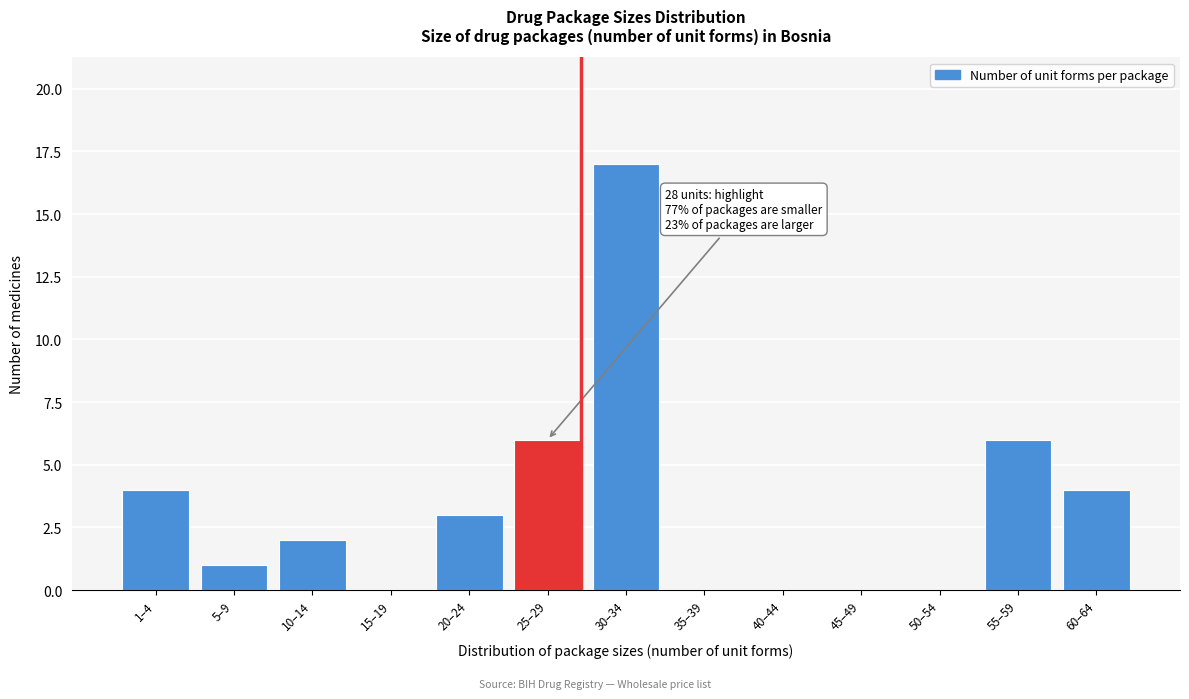

Reading right to left, list all the values displayed in this chart.

60–64=4	55–59=6	50–54=0	45–49=0	40–44=0	35–39=0	30–34=17	25–29=6	20–24=3	15–19=0	10–14=2	5–9=1	1–4=4